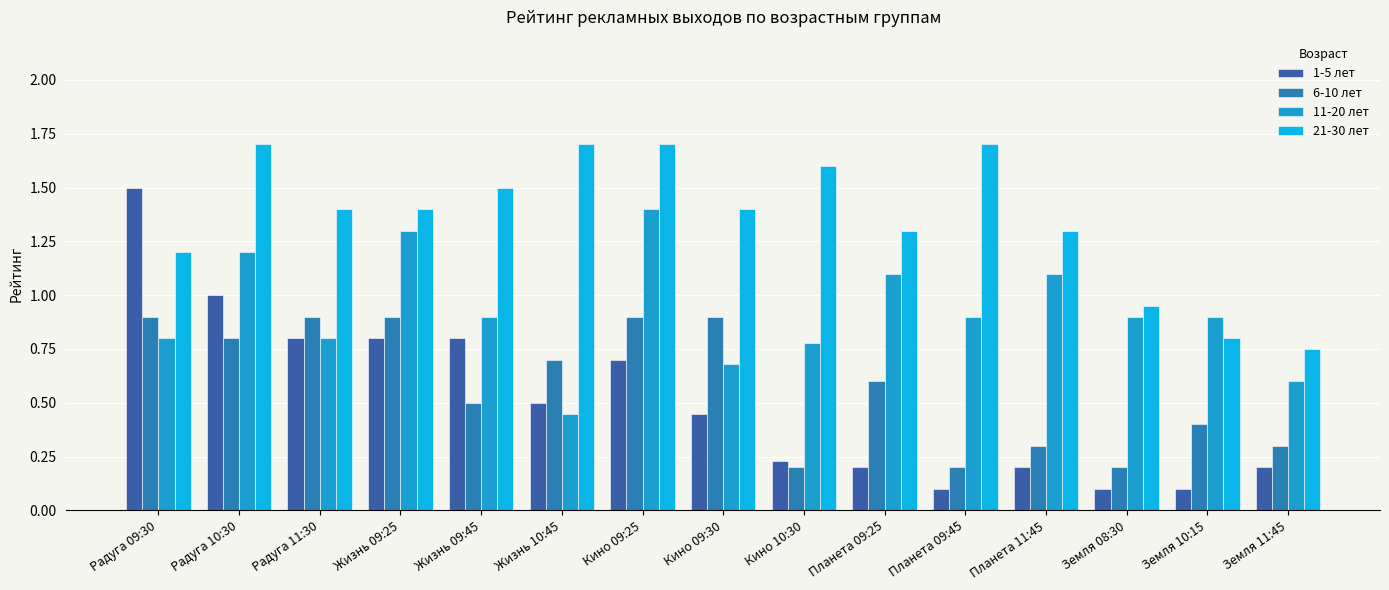

List the labels in order of 6-10 лет value, smallest first.

Кино 10:30, Планета 09:45, Земля 08:30, Планета 11:45, Земля 11:45, Земля 10:15, Жизнь 09:45, Планета 09:25, Жизнь 10:45, Радуга 10:30, Радуга 09:30, Радуга 11:30, Жизнь 09:25, Кино 09:25, Кино 09:30